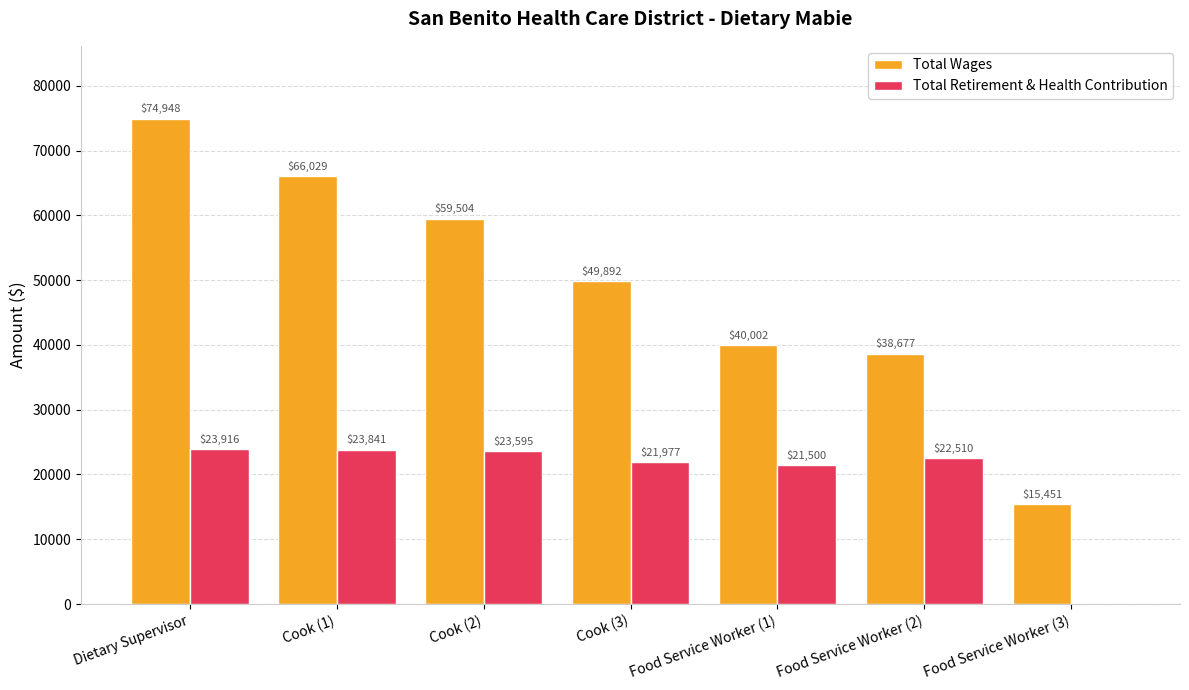

Which category has the highest value across all series?

Dietary Supervisor